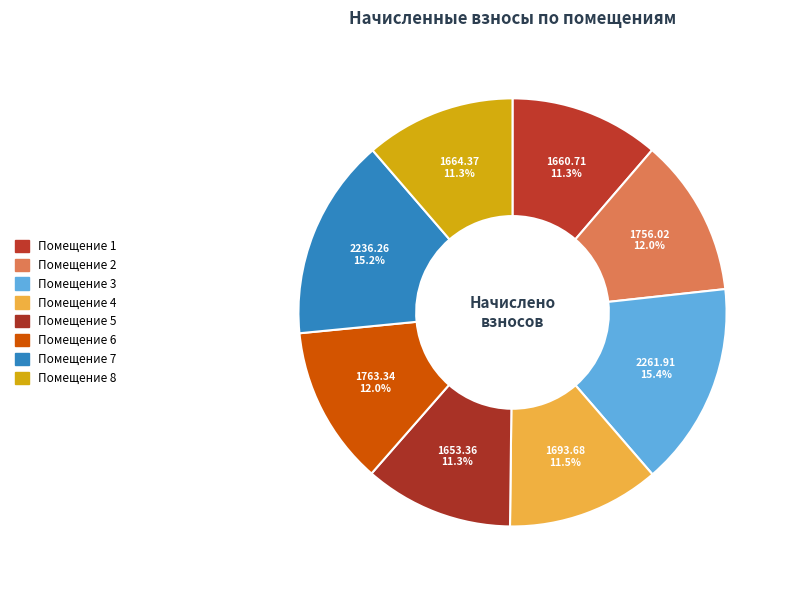

What is the largest slice in the pie chart?

3